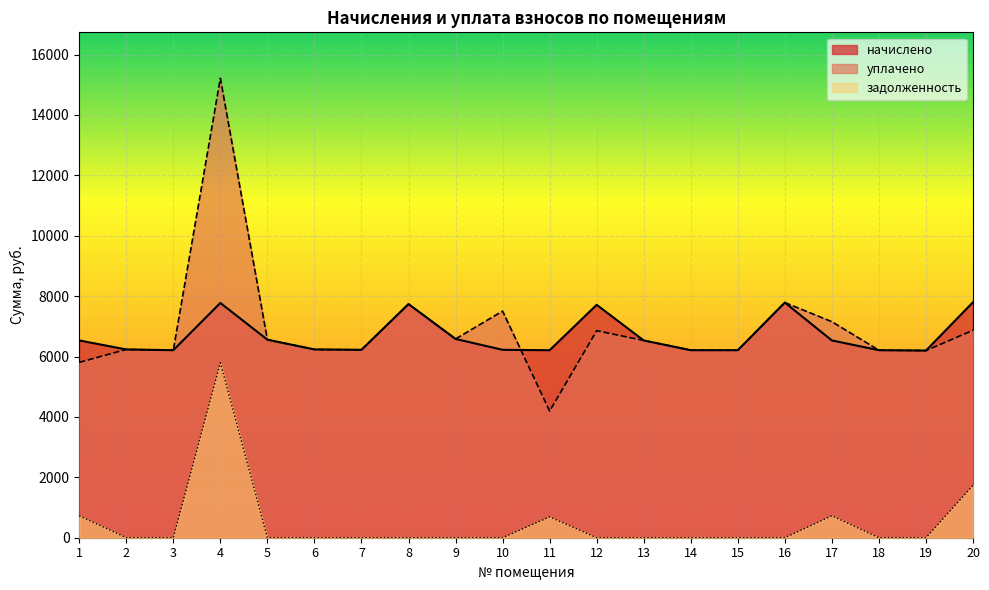

Reading left to right, what are all the values shown in this chart?

начислено: 1=6532.9	2=6234.8	3=6210.0	4=7774.9	5=6557.8	6=6234.8	7=6222.4	8=7737.7	9=6582.6	10=6222.4	11=6210.0	12=7712.8	13=6532.9	14=6210.0	15=6210.0	16=7787.3	17=6532.9	18=6210.0	19=6197.6	20=7799.8
задолженность: 1=725.9	2=0.0	3=0.0	4=5796.8	5=0.0	6=0.0	7=0.0	8=0.0	9=0.0	10=0.0	11=690.0	12=0.0	13=0.0	14=0.0	15=0.0	16=0.0	17=725.9	18=0.0	19=0.0	20=1733.3
уплачено: 1=5807.0	2=6234.8	3=6210.0	4=15214.9	5=6557.8	6=6234.8	7=6222.4	8=7737.7	9=6582.6	10=7505.0	11=4194.1	12=6855.8	13=6532.9	14=6210.0	15=6210.0	16=7787.3	17=7153.6	18=6210.0	19=6197.6	20=6870.3